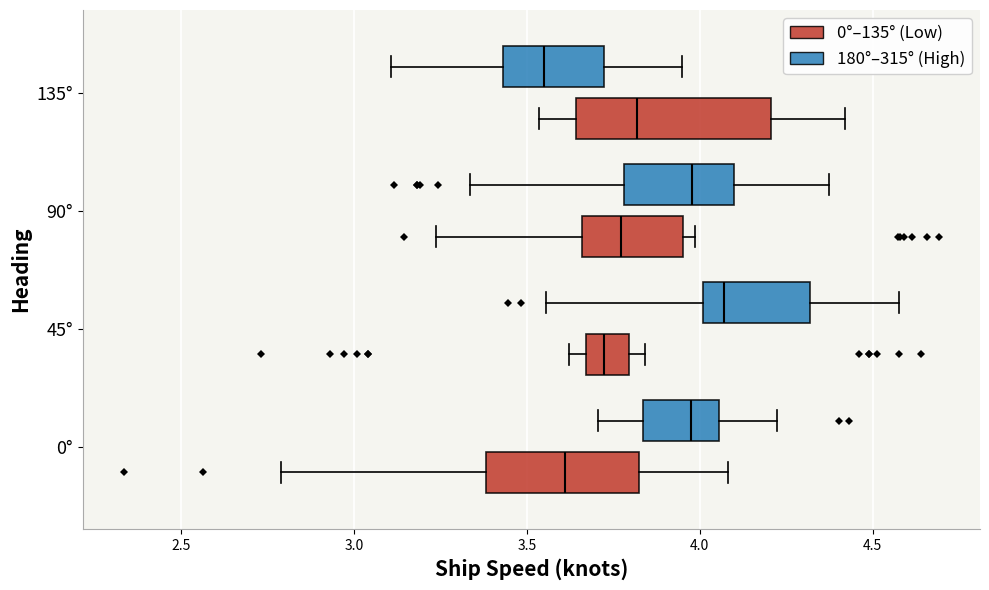

Reading bottom to top, read every box against the x-axis: the position of its median line, the range the box covers, and the ends of its whiskers. The values are not printed on the chart, so give them approximately, as read against the axis.

0° (0°–135° (Low)): median 3.60, box 3.40 to 3.80, whiskers 2.80 to 4.10
0° (180°–315° (High)): median 4.00, box 3.85 to 4.05, whiskers 3.70 to 4.20
45° (0°–135° (Low)): median 3.70, box 3.65 to 3.80, whiskers 3.60 to 3.85
45° (180°–315° (High)): median 4.05, box 4.00 to 4.30, whiskers 3.55 to 4.60
90° (0°–135° (Low)): median 3.75, box 3.65 to 3.95, whiskers 3.25 to 4.00
90° (180°–315° (High)): median 4.00, box 3.80 to 4.10, whiskers 3.35 to 4.35
135° (0°–135° (Low)): median 3.80, box 3.65 to 4.20, whiskers 3.55 to 4.40
135° (180°–315° (High)): median 3.55, box 3.45 to 3.70, whiskers 3.10 to 3.95